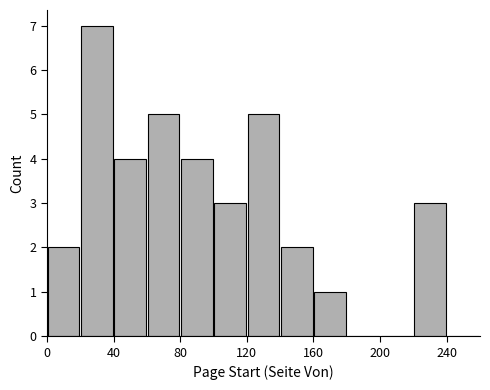

How tall is the bar that spans 100 to 120 on the x-axis? The values are not printed on the chart, so give them approximately, as read against the axis.

3